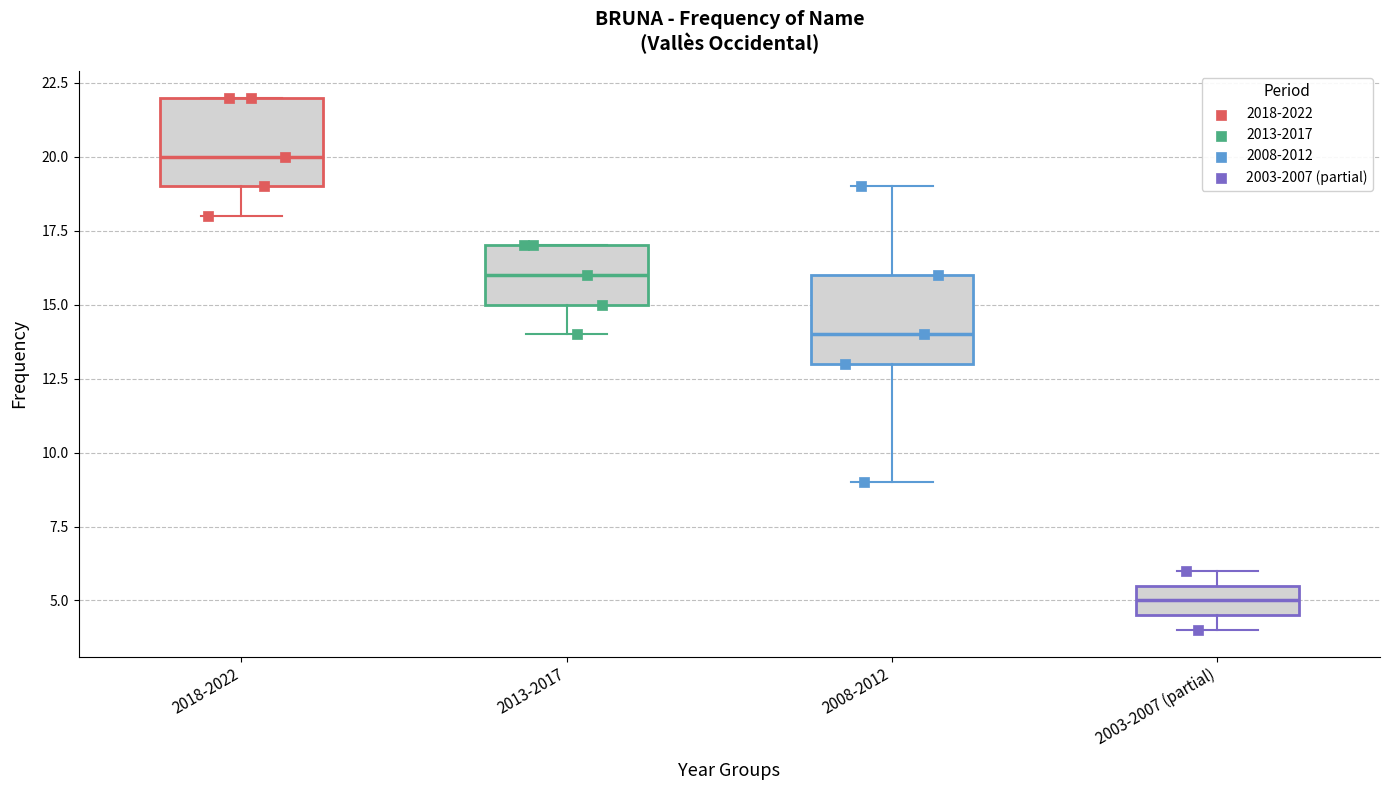

Where is the lower edge of the box for 2008-2012 on the y-axis? The values are not printed on the chart, so give them approximately, as read against the axis.

13.0